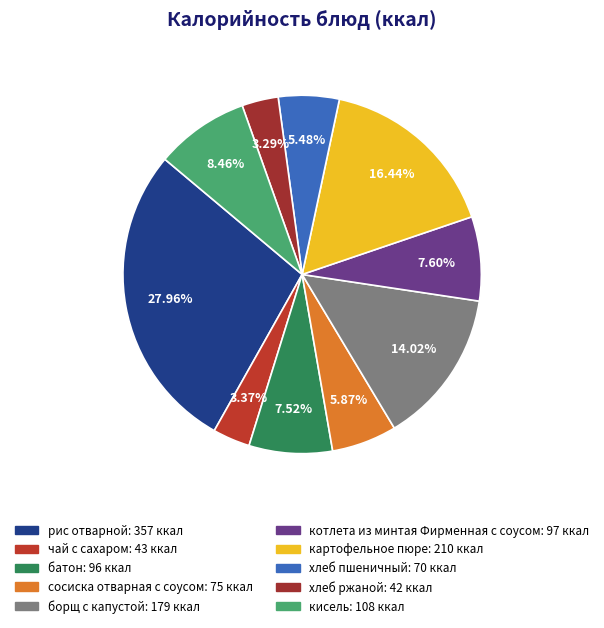

To the nearest percent, what is the difference between the чай с сахаром and сосиска отварная с соусом slice percentages?

3%